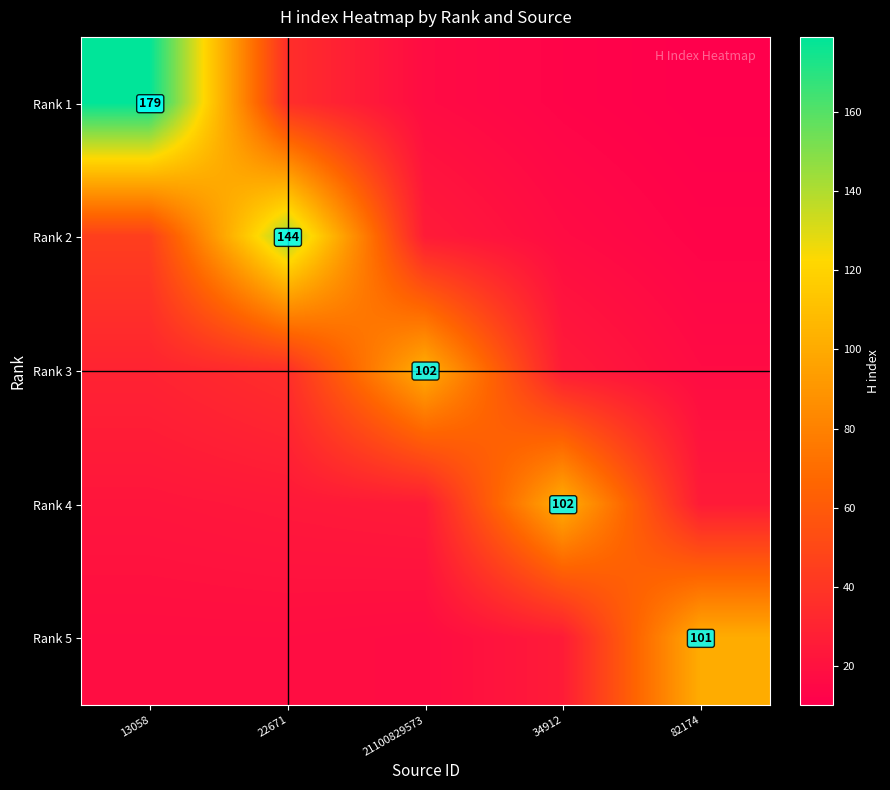

Is the value of Rank 3 at 21100829573 greater than the value of Rank 2 at 22671?

No